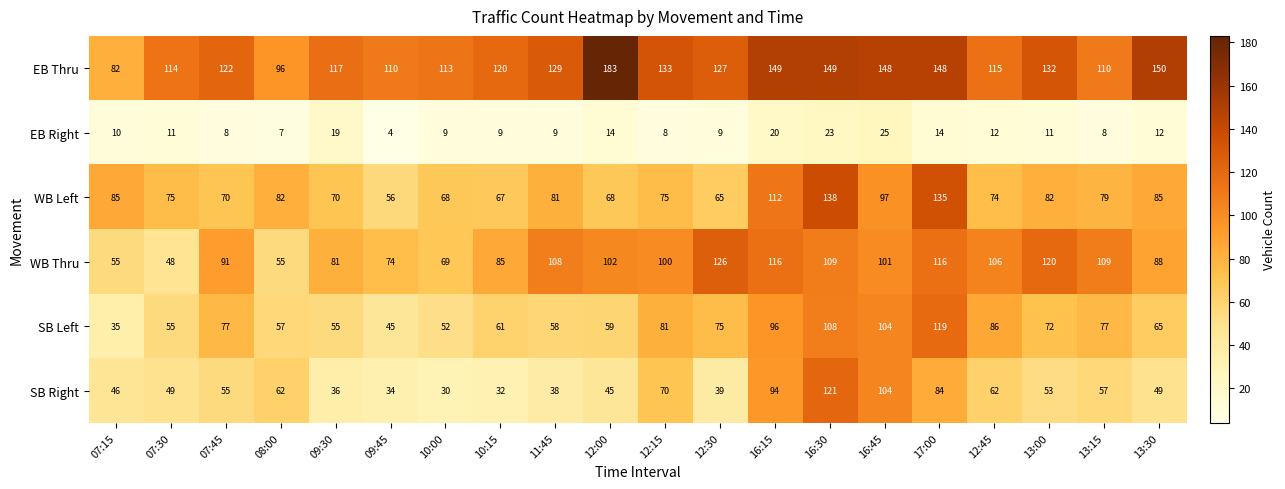

What is the average value of the EB Right series?

12